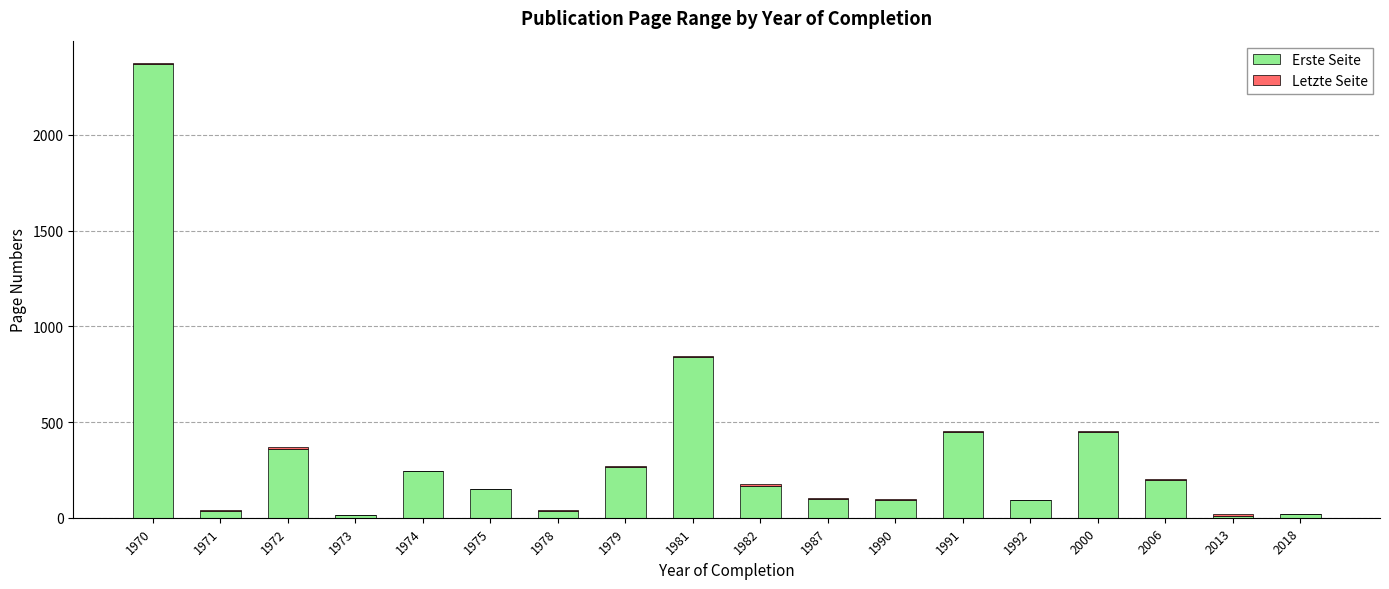

At which category is the sum across all series the highest?

1970